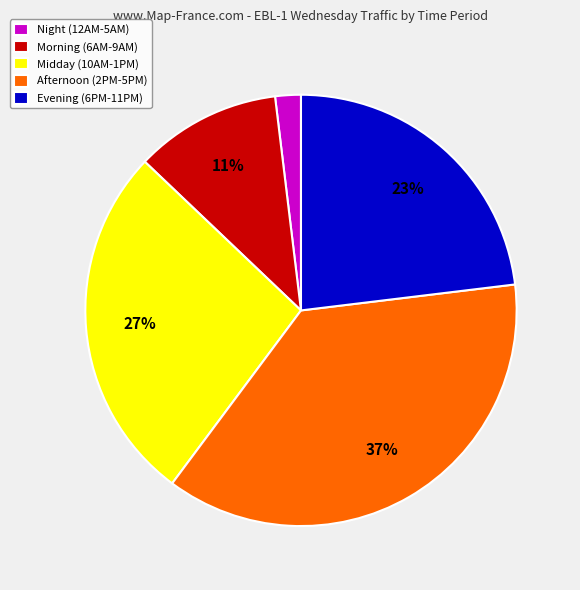

Is it true that Afternoon (2PM-5PM) is 37% of the pie?

True